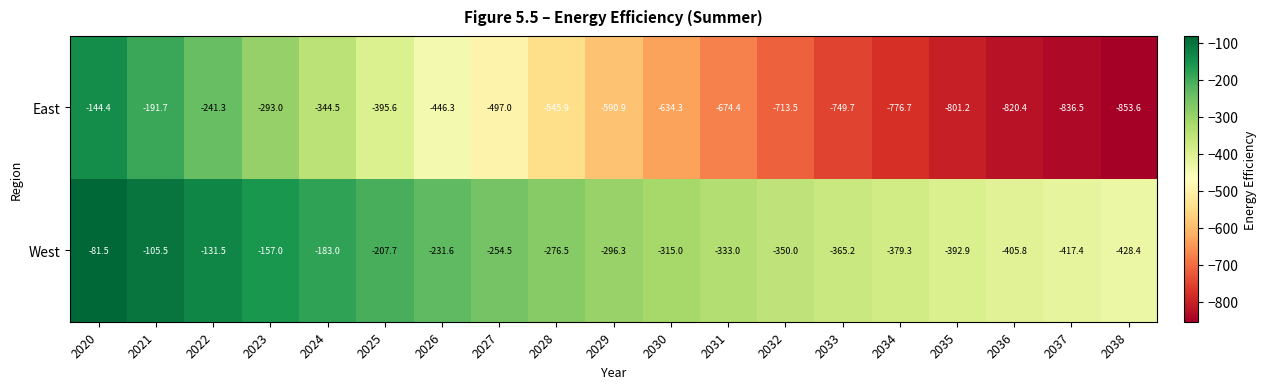

Which series has the largest total across all categories?

West